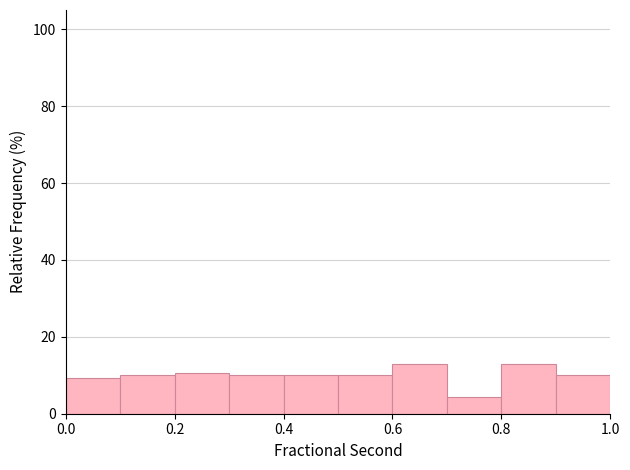

Reading left to right, transcribe this chart: for each bar, give the range it covers on the x-axis and its height. The values are not printed on the chart, so give them approximately, as read against the axis.

0.0 to 0.1: 10
0.1 to 0.2: 10
0.2 to 0.3: 10
0.3 to 0.4: 10
0.4 to 0.5: 10
0.5 to 0.6: 10
0.6 to 0.7: 12
0.7 to 0.8: 4
0.8 to 0.9: 12
0.9 to 1.0: 10